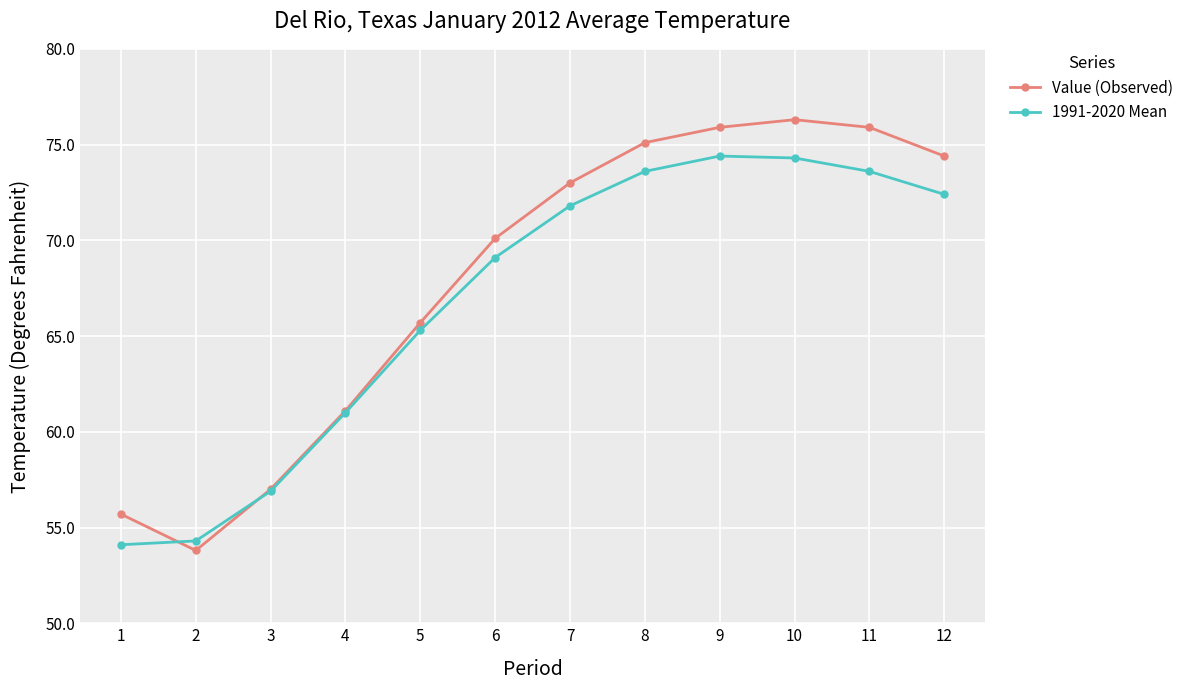

How many intersections are there between 1991-2020 Mean and Value (Observed)?

2